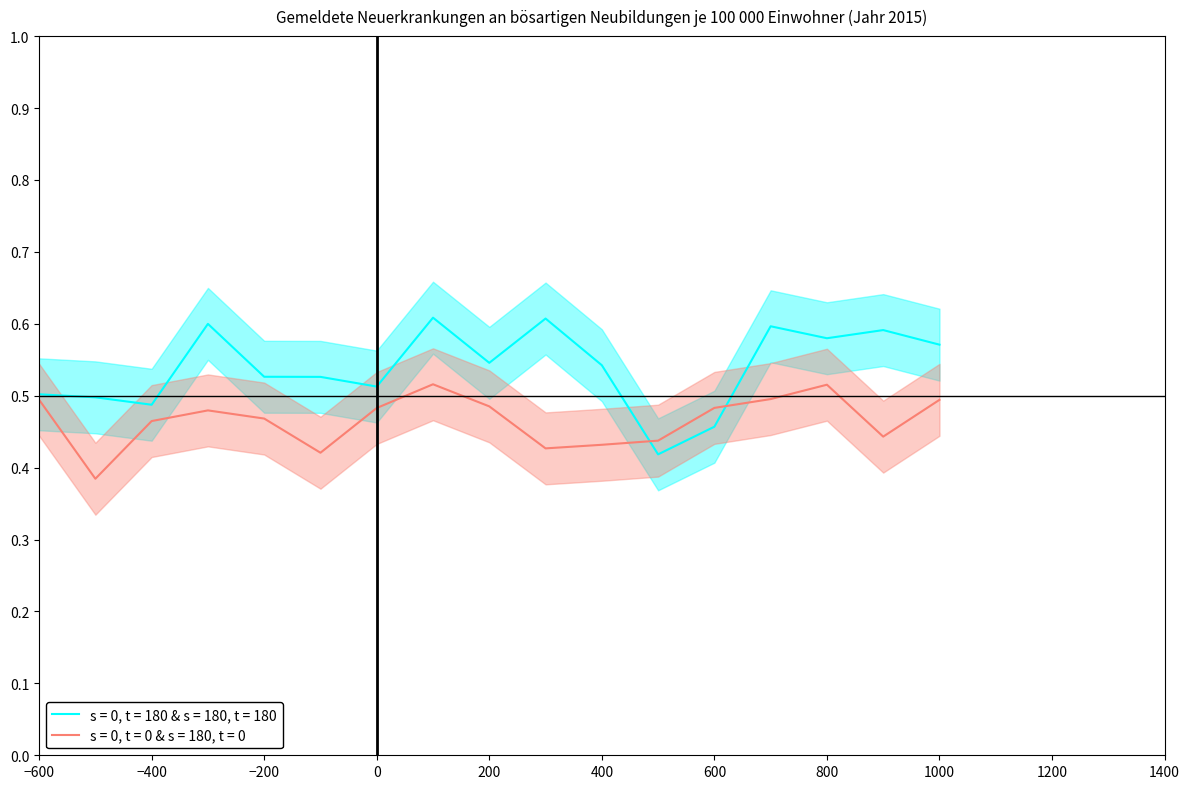

What is the difference between the maximum and minimum values in the weiblich_rate series?

0.1